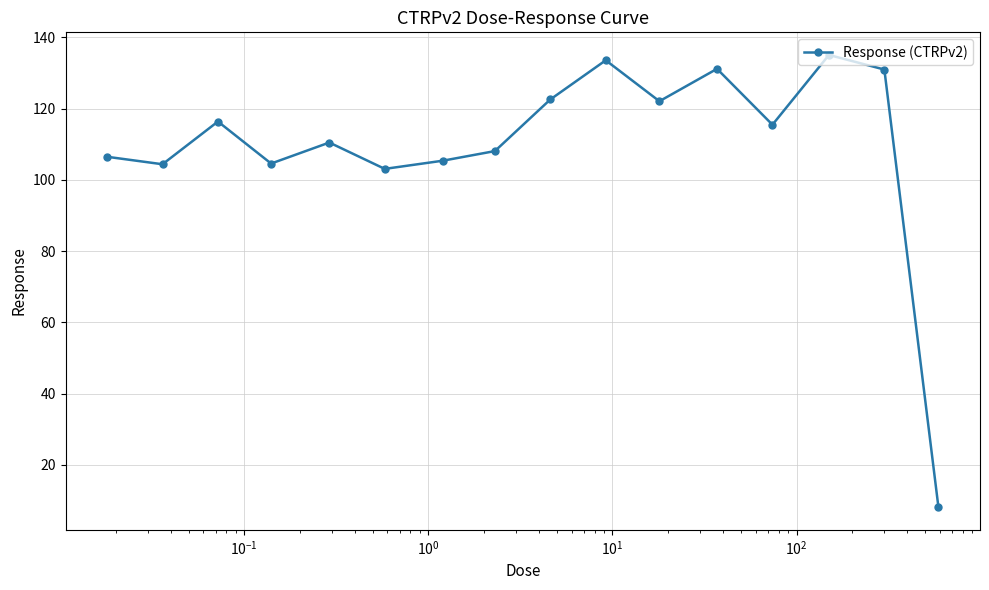

What is the maximum value shown in the chart?

135.1